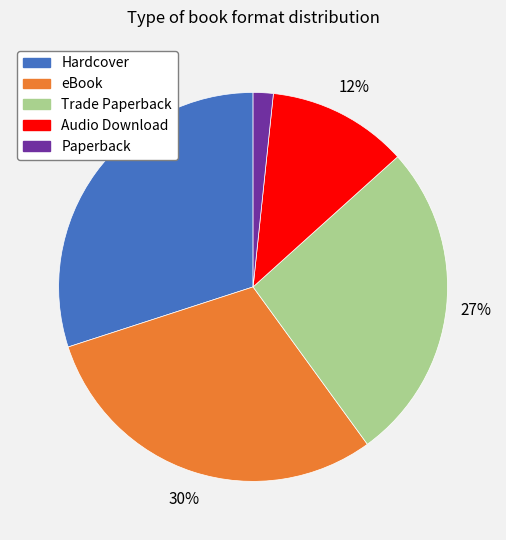

What is the ratio of the value at Hardcover to the value at Trade Paperback?

1.1